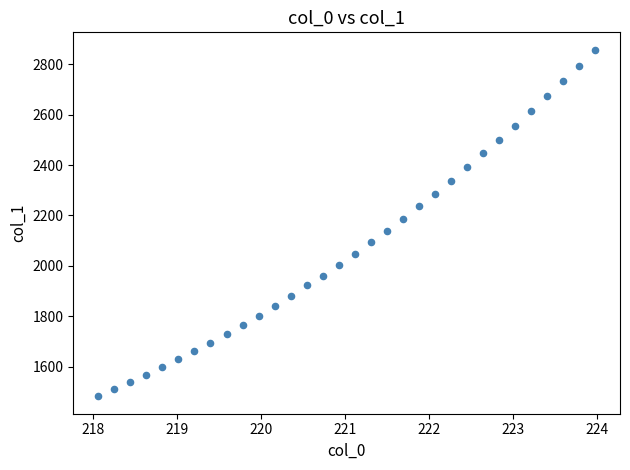

What is the range of X values (max minus min)?

5.9